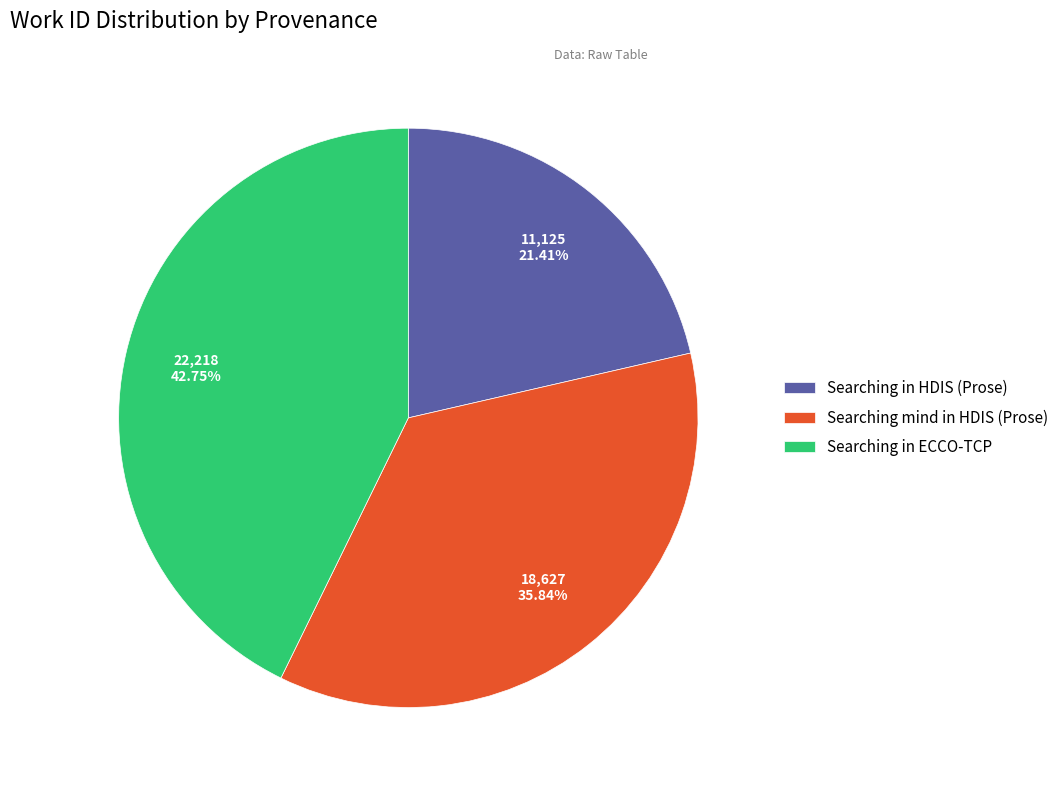

To the nearest percent, what percentage of the pie is Searching in HDIS (Prose)?

21%